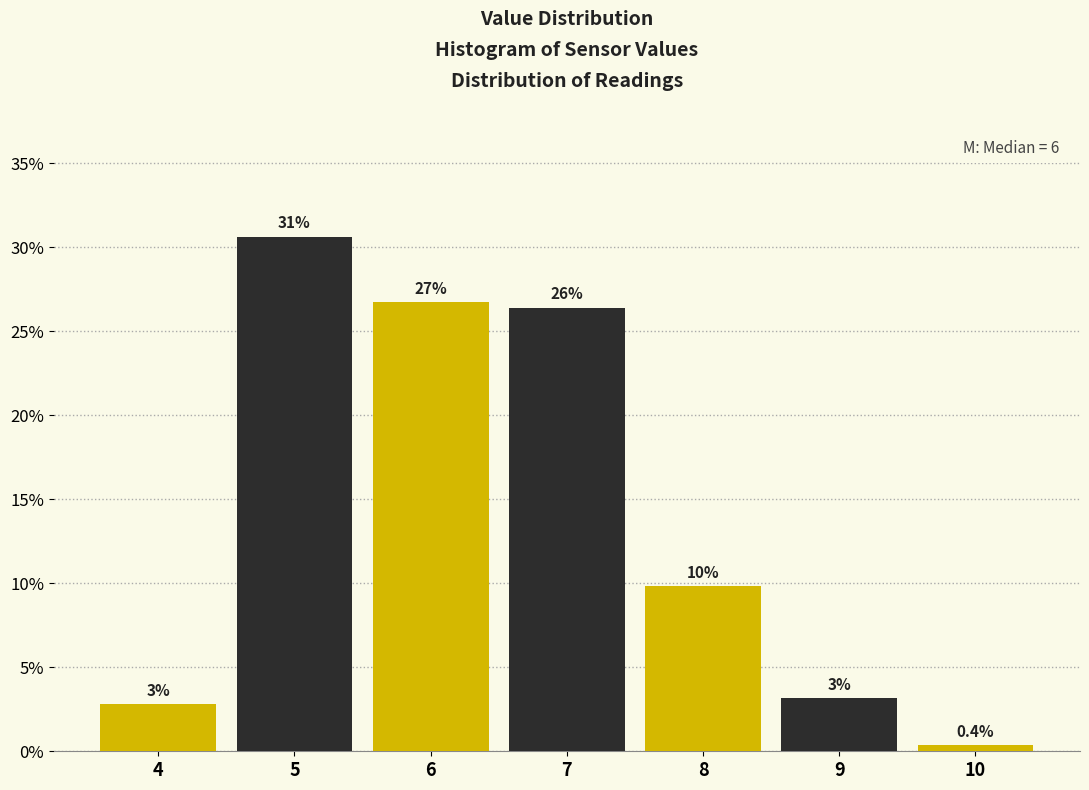

Does the chart contain any negative values?

No